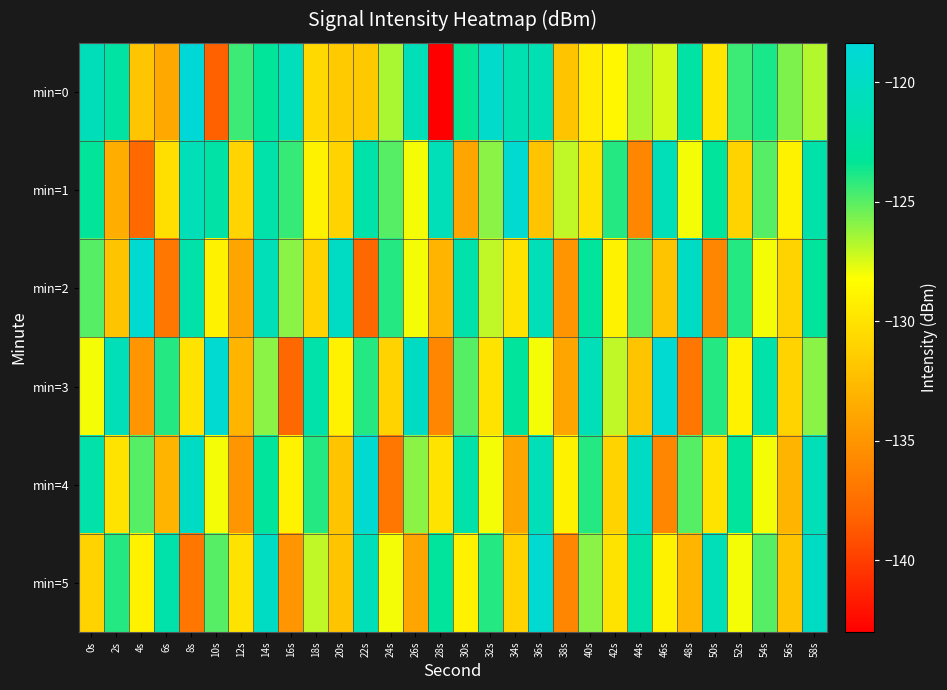

What is the maximum value shown in the chart?

-118.4